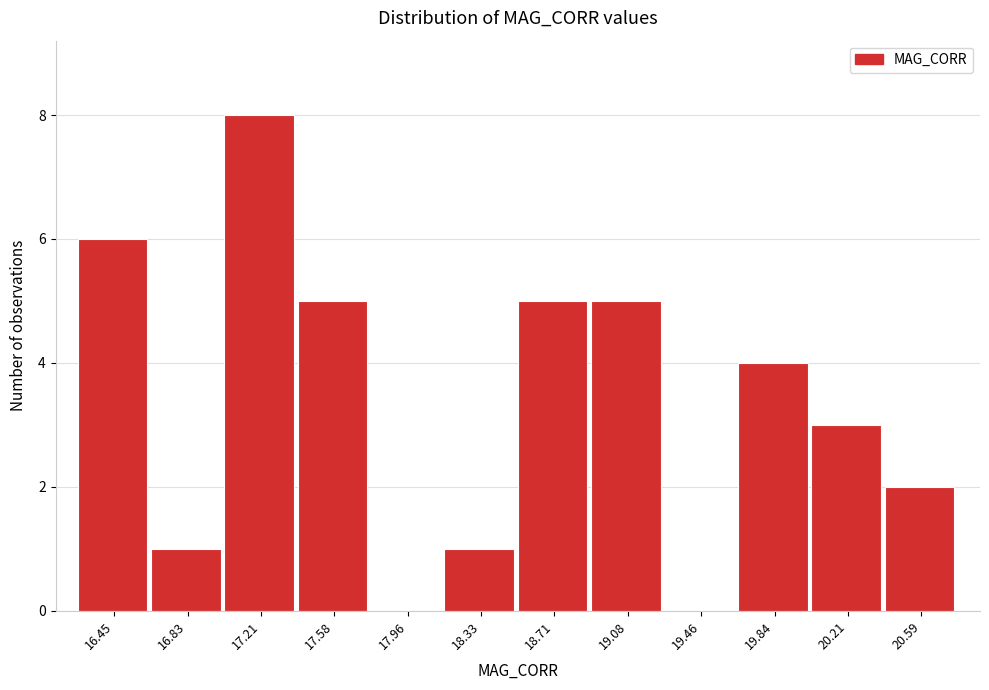

Reading left to right, list all the values displayed in this chart.

16.45=6	16.83=1	17.21=8	17.58=5	17.96=0	18.33=1	18.71=5	19.08=5	19.46=0	19.84=4	20.21=3	20.59=2